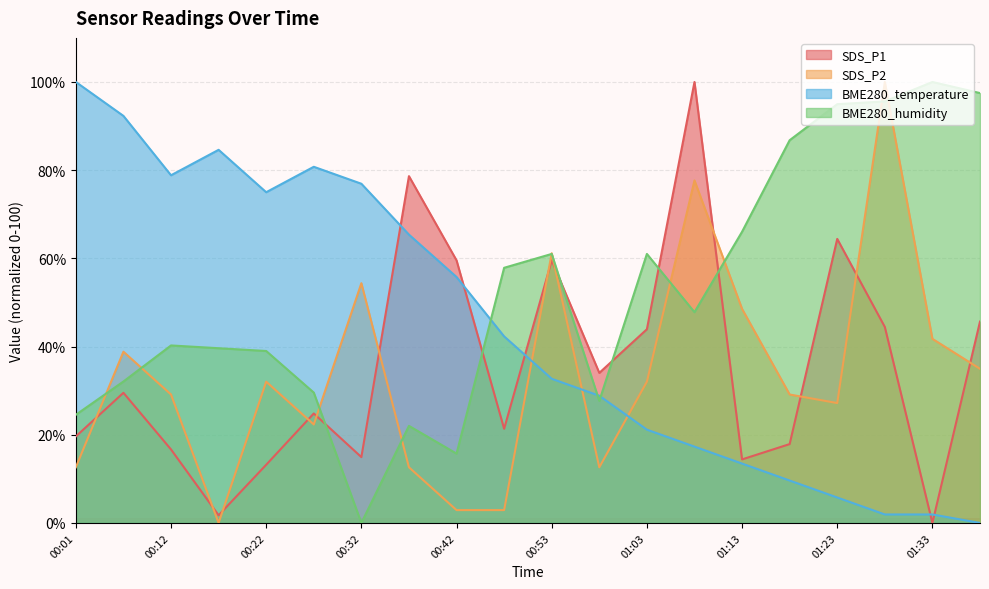

What are all the series names shown in the legend?

SDS_P1, SDS_P2, BME280_temperature, BME280_humidity